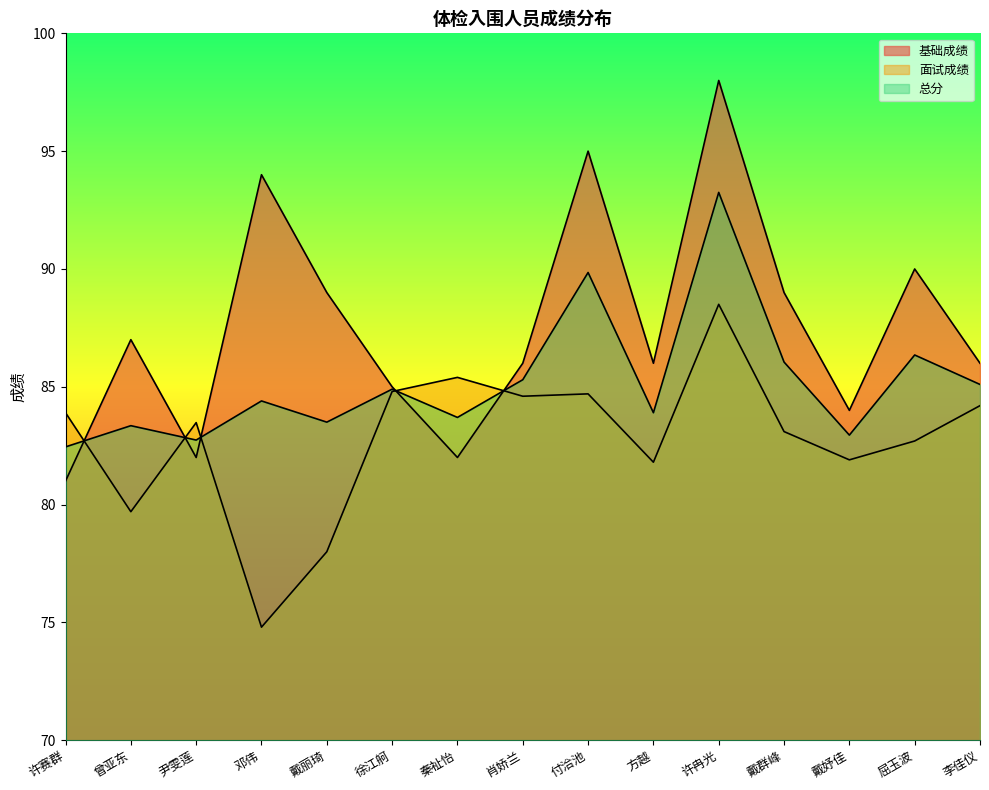

Which series has the largest range (max minus min)?

基础成绩